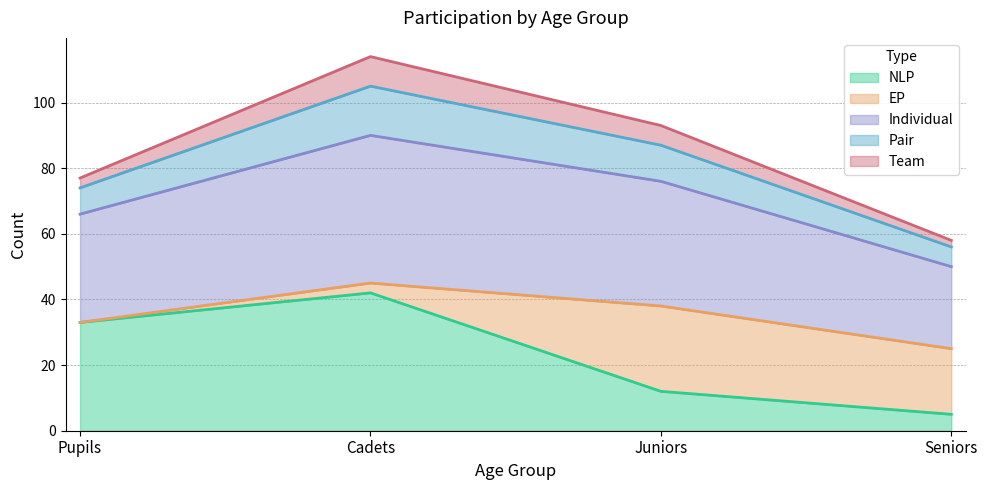

What is the label of the 3rd point from the left?

Juniors